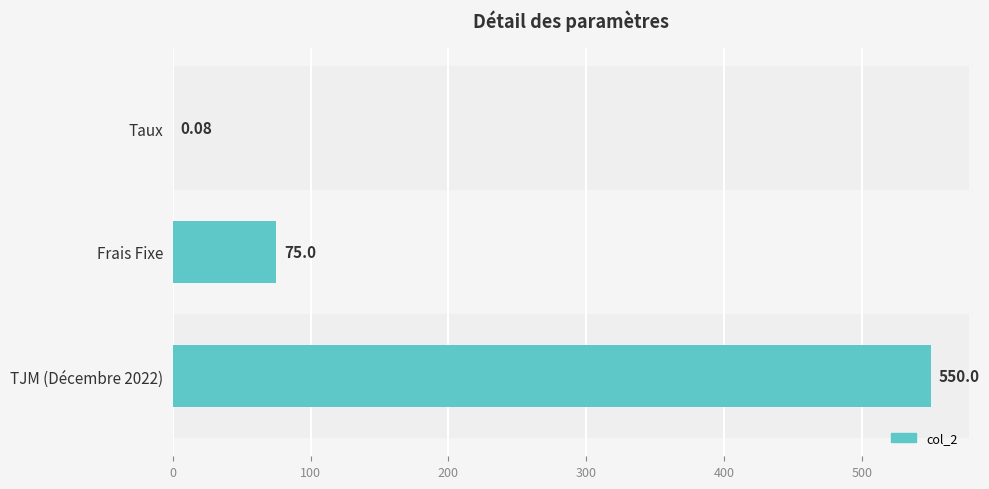

At which label is the value closest to 275?

Frais Fixe